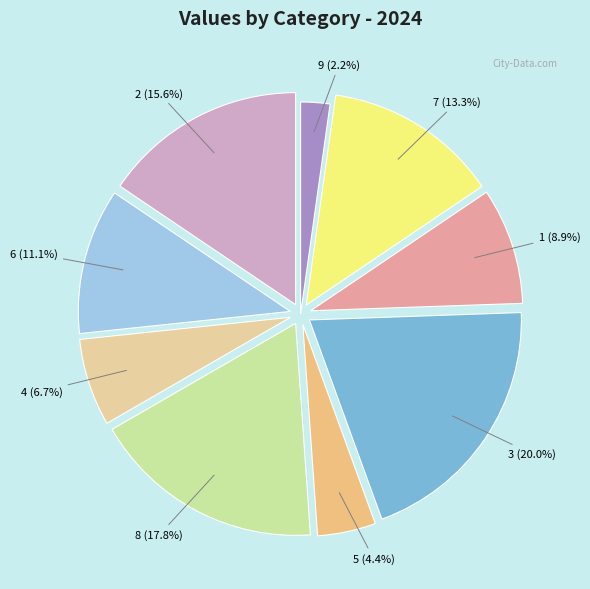

Approximately how many times larger is the value at 5 compared to 7?

0.3